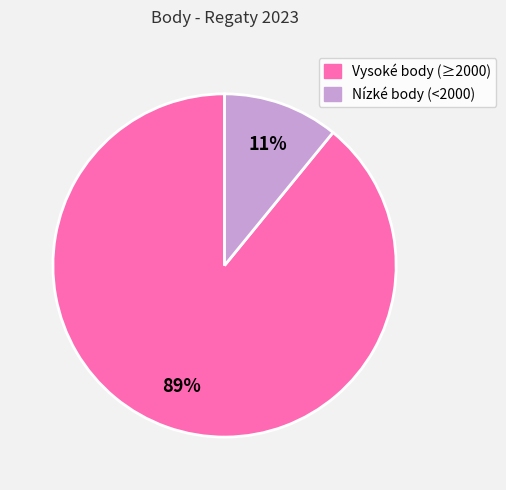

Count the number of slices in the pie.

2